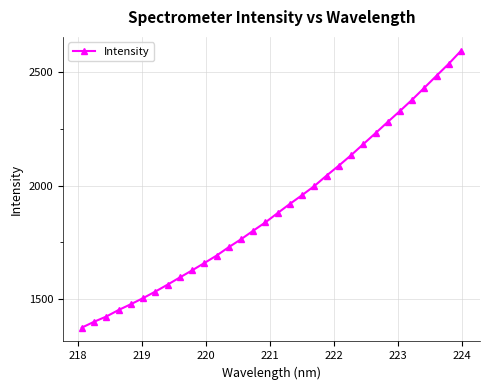

What is the average value?

1903.5